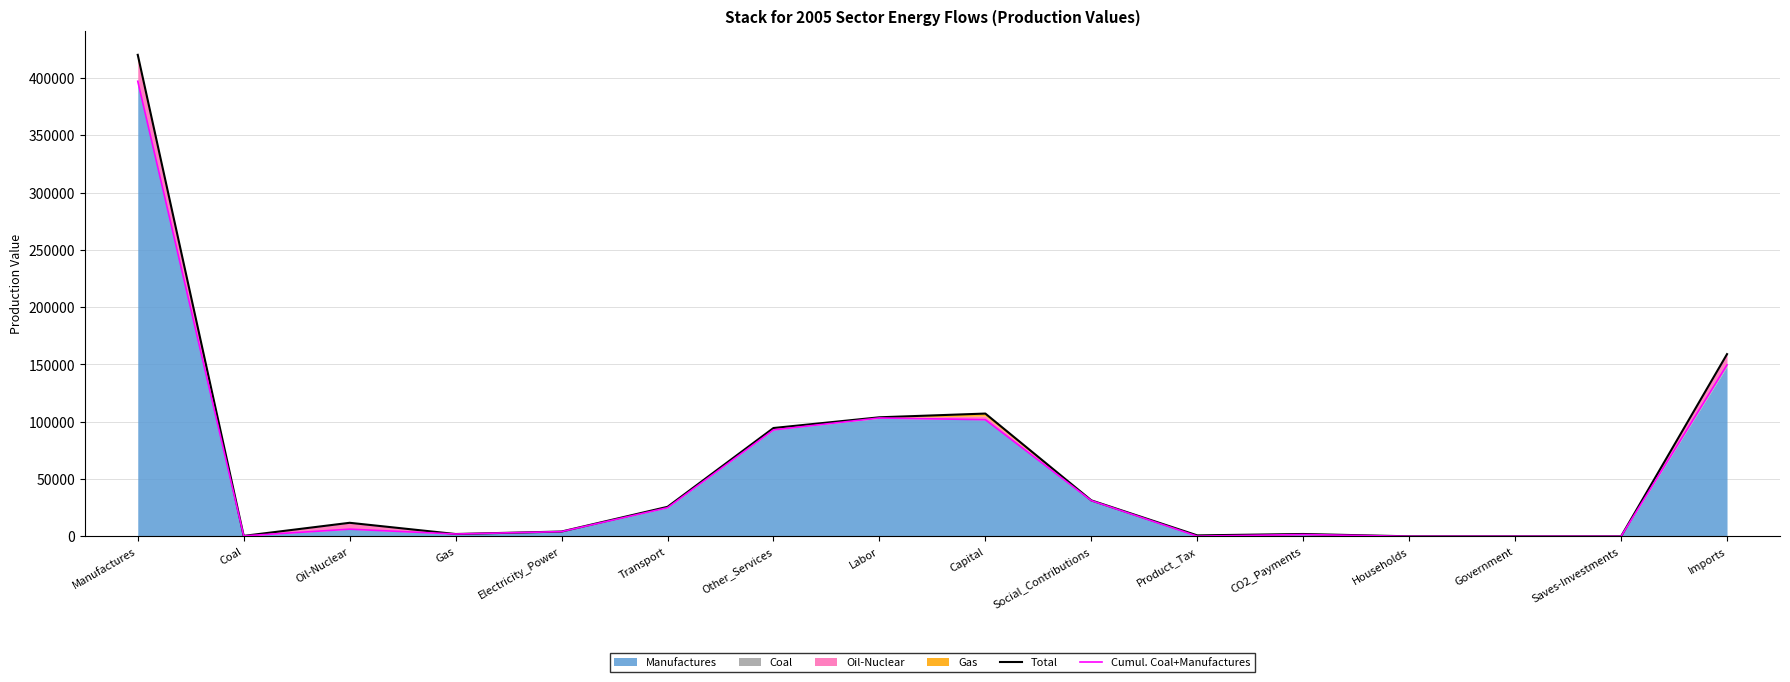

What is the difference between the second highest and second lowest values in the Total series?

158999.7